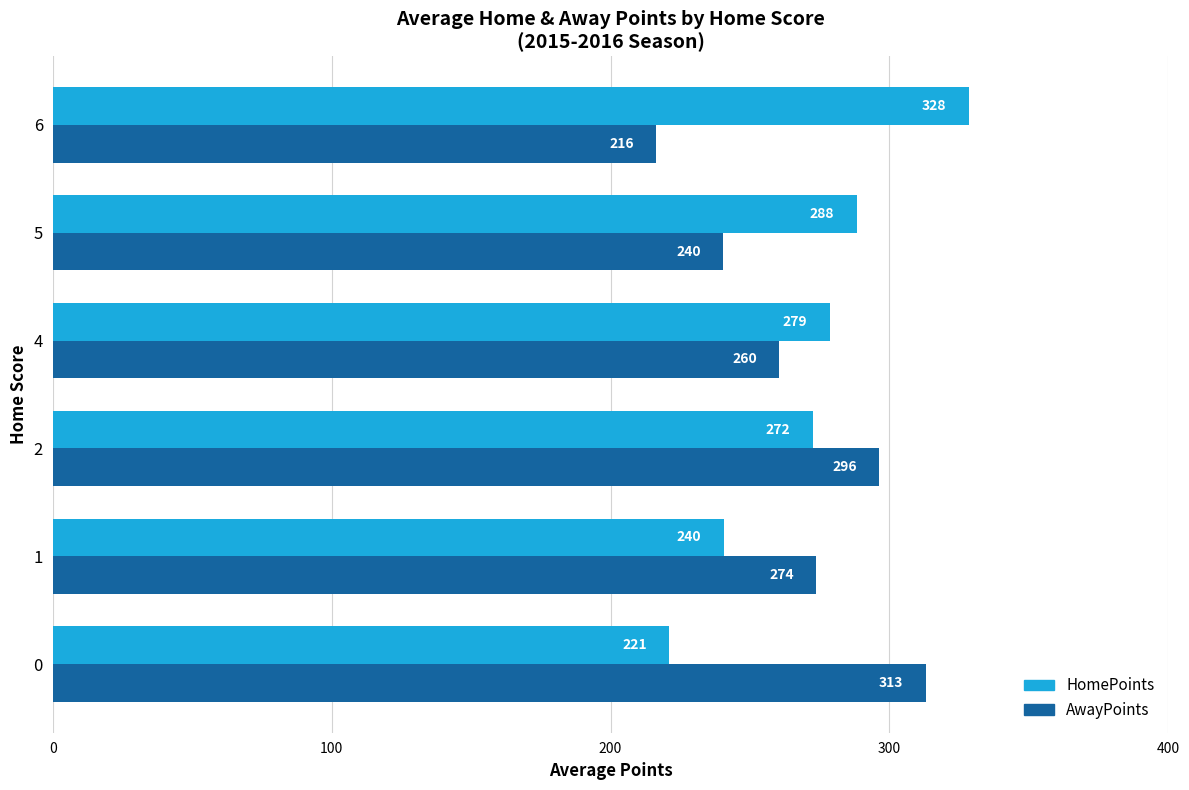

What is the maximum value shown in the chart?

328.5